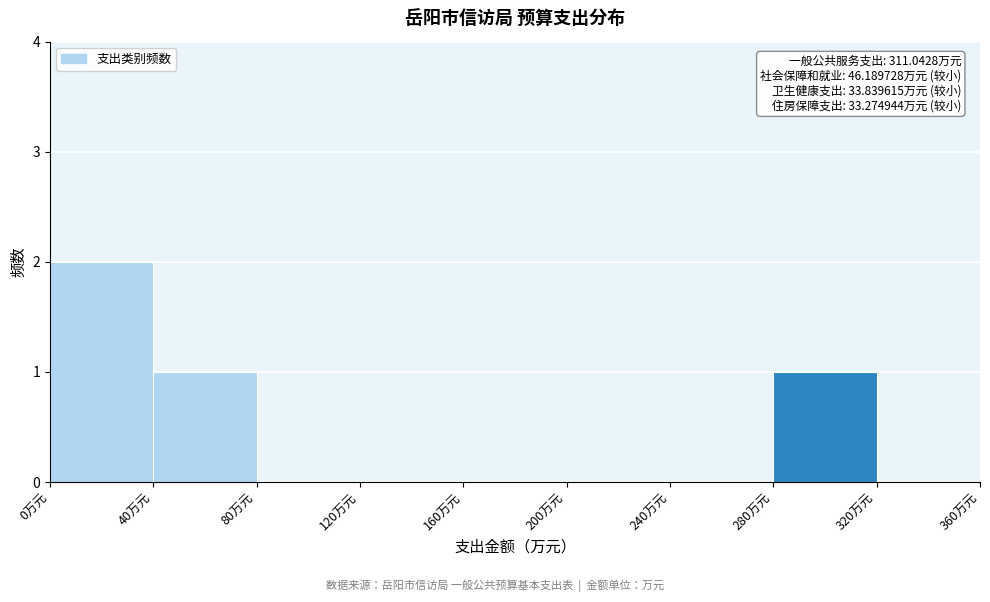

Which range on the x-axis has the tallest bar?

0 to 40